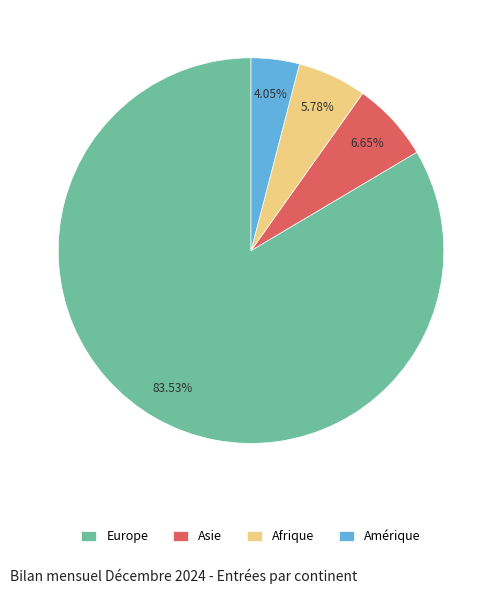

Which slice is the largest?

Europe